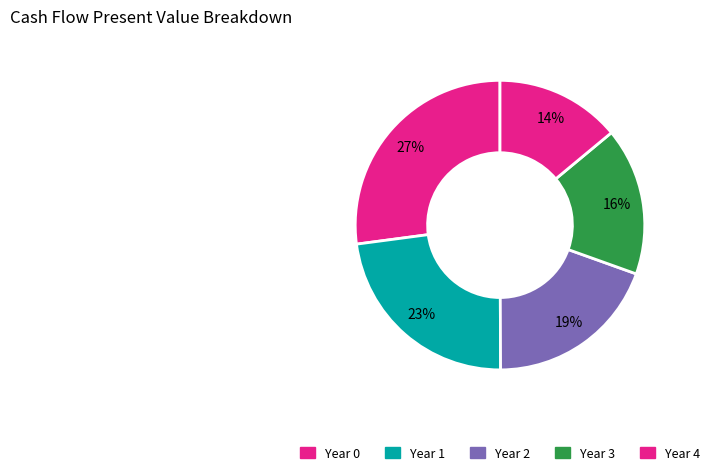

To the nearest percent, what percentage of the pie is Year 3?

16%